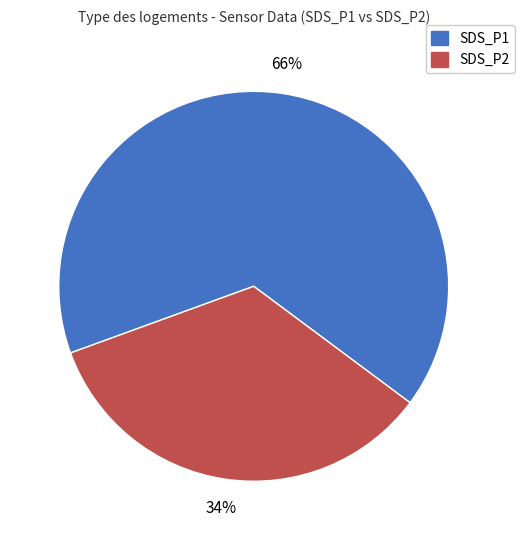

Which slice is the largest?

SDS_P1